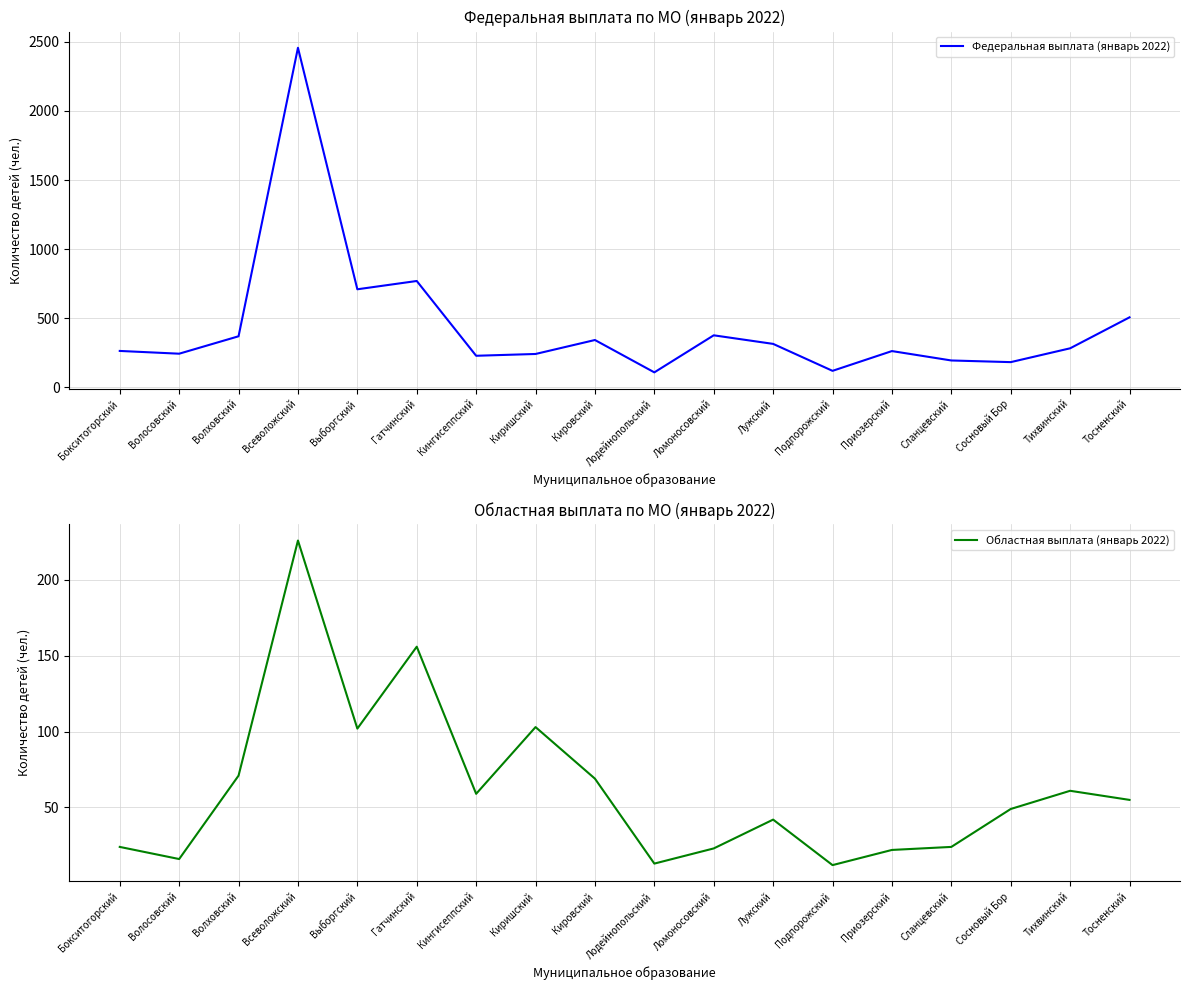

Count the number of data series in this chart.

2